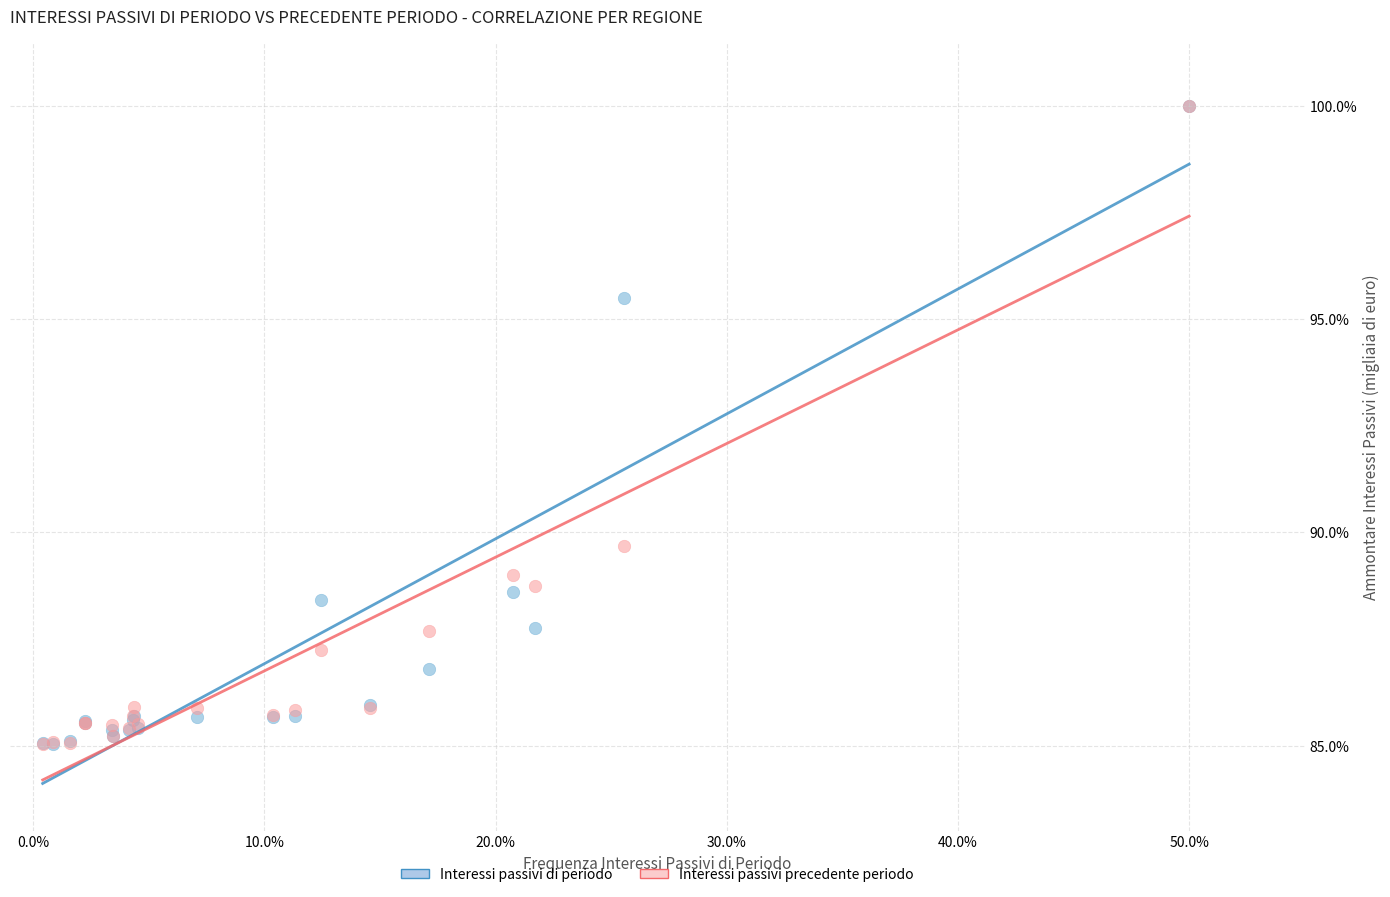

In the Interessi passivi precedente periodo series, what Y value is closest to 92?

89.7